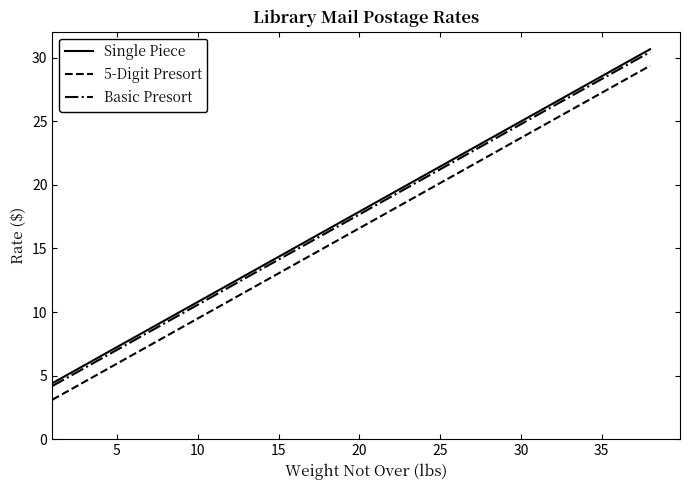

True or false: Basic Presort and 5-Digit Presort intersect in this chart.

False